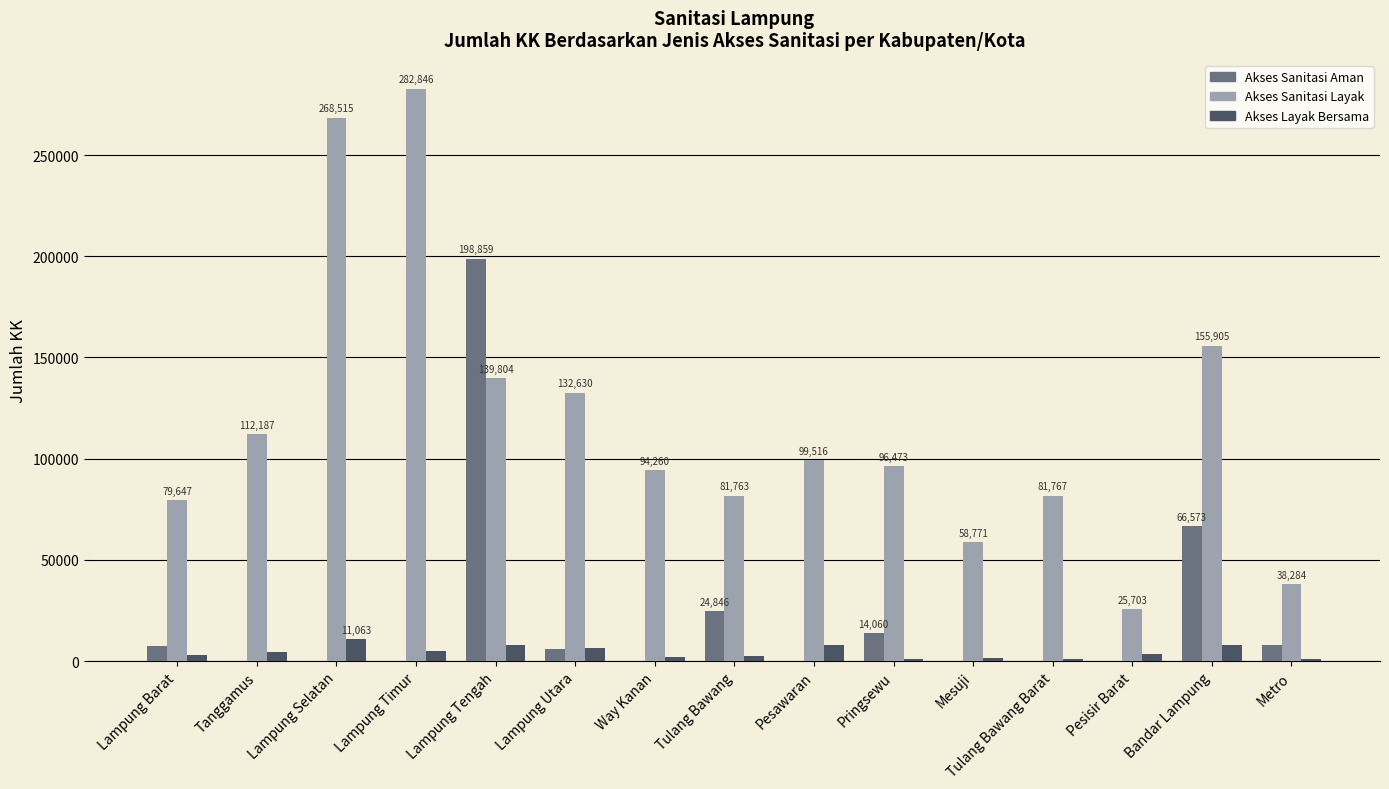

What is the maximum value shown in the chart?

282846